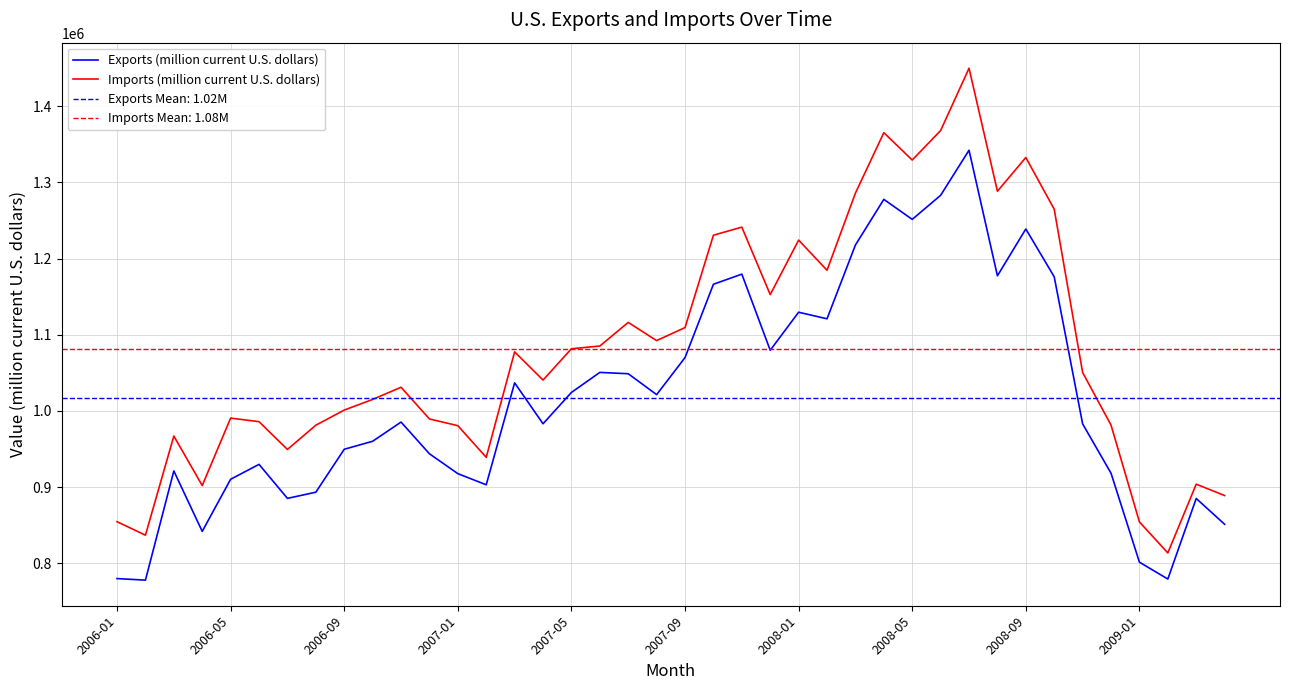

What is the approximate value of Exports (million current U.S. dollars) at 2007-05?

1024261.3